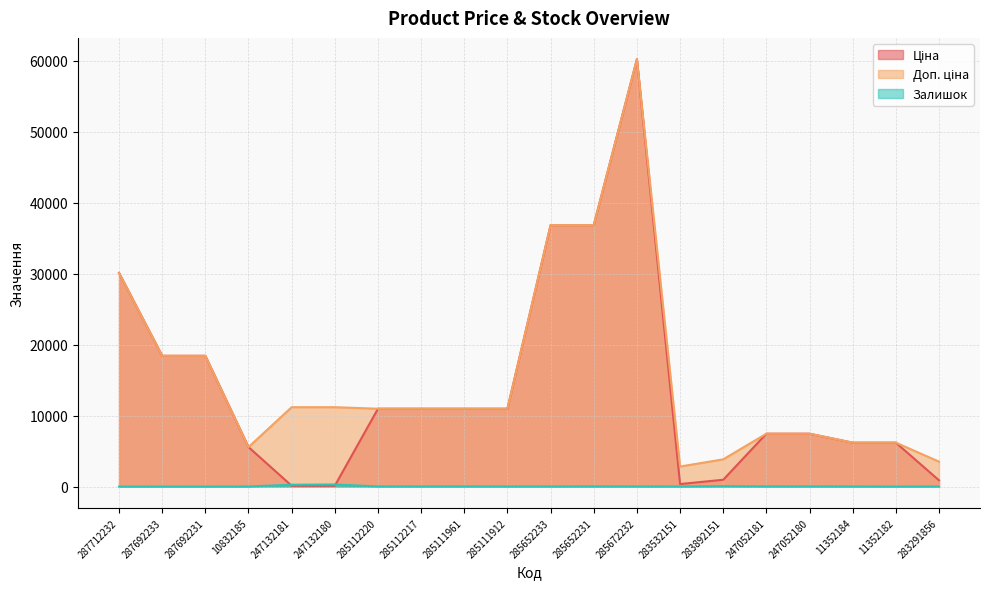

What position from the right is 285652233?

10